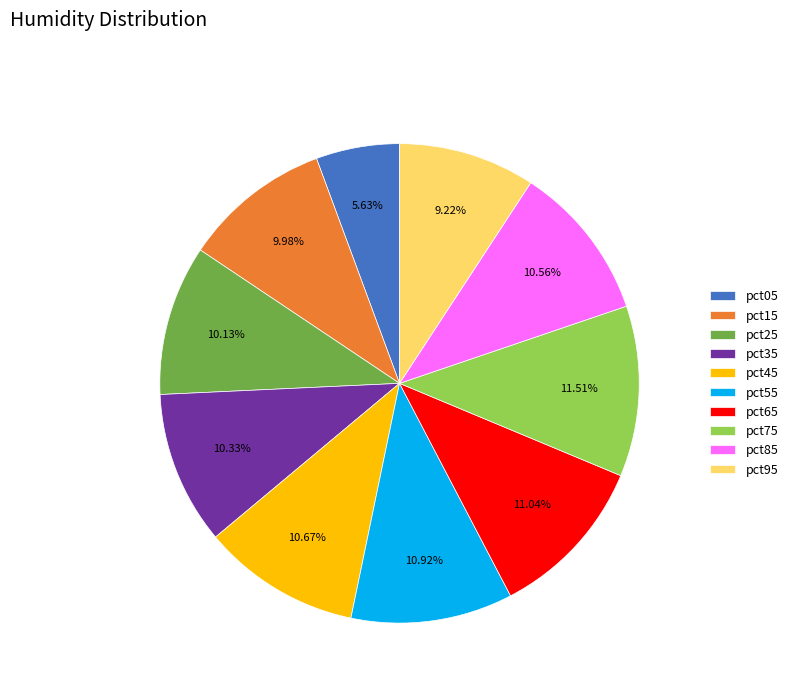

Combined, what portion of the pie is pct45 and pct75?

22.2%